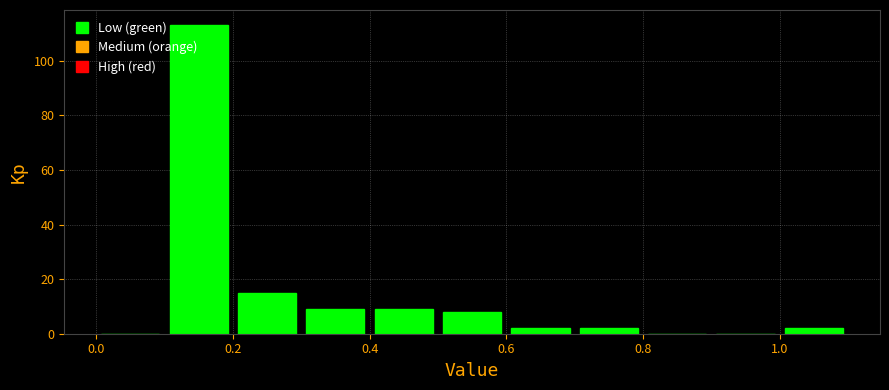

Which range on the x-axis has the tallest bar?

0.1 to 0.2